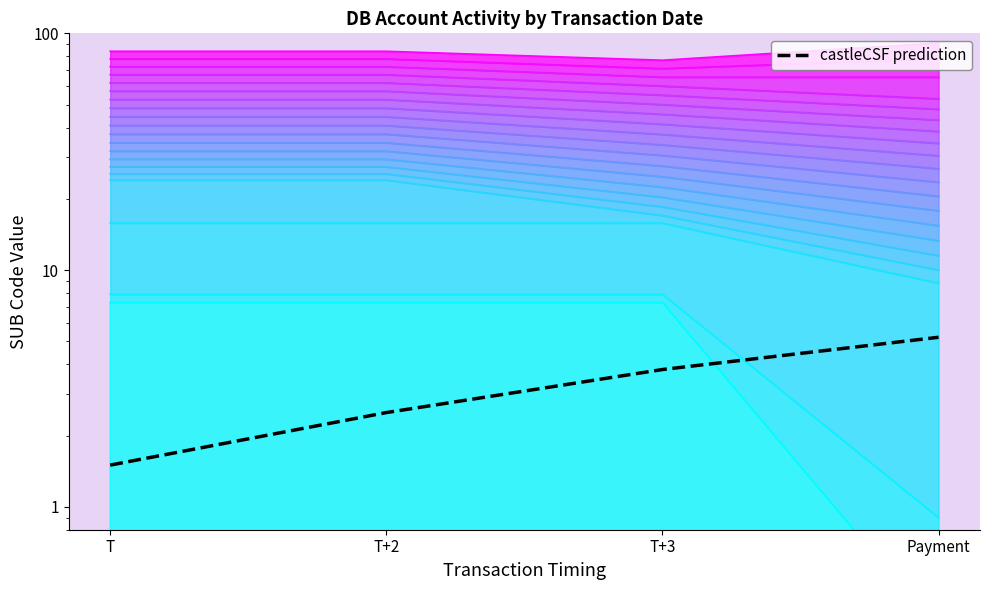

What is the change in value from T to T+2?

+1.0